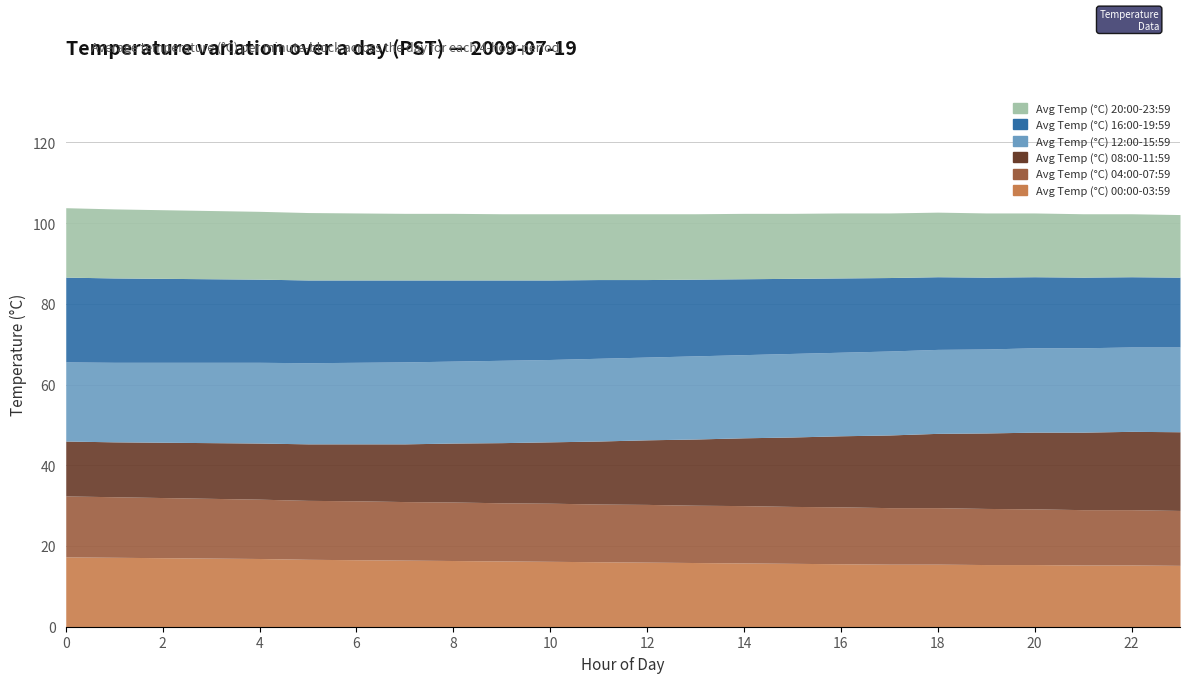

What is the difference between the highest and lowest values at 9?

6.0